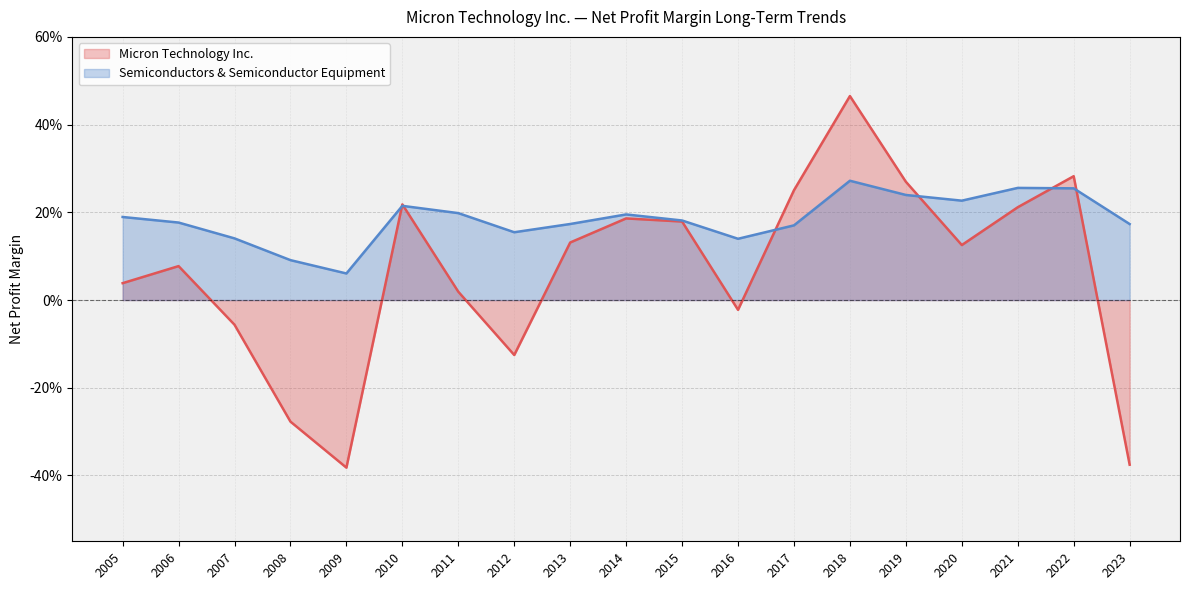

Reading left to right, list all the values displayed in this chart.

Micron Technology Inc.: 2005=0.0	2006=0.1	2007=-0.1	2008=-0.3	2009=-0.4	2010=0.2	2011=0.0	2012=-0.1	2013=0.1	2014=0.2	2015=0.2	2016=-0.0	2017=0.3	2018=0.5	2019=0.3	2020=0.1	2021=0.2	2022=0.3	2023=-0.4
Semiconductors & Semiconductor Equipment: 2005=0.2	2006=0.2	2007=0.1	2008=0.1	2009=0.1	2010=0.2	2011=0.2	2012=0.2	2013=0.2	2014=0.2	2015=0.2	2016=0.1	2017=0.2	2018=0.3	2019=0.2	2020=0.2	2021=0.3	2022=0.3	2023=0.2